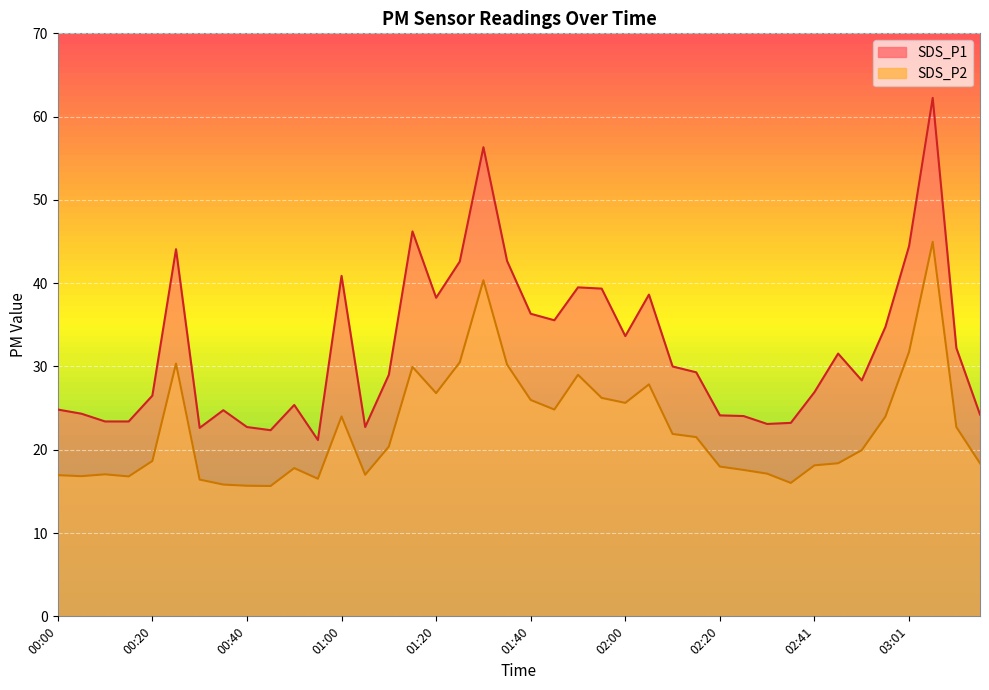

Between 02:00 and 02:36, which is larger?

02:00